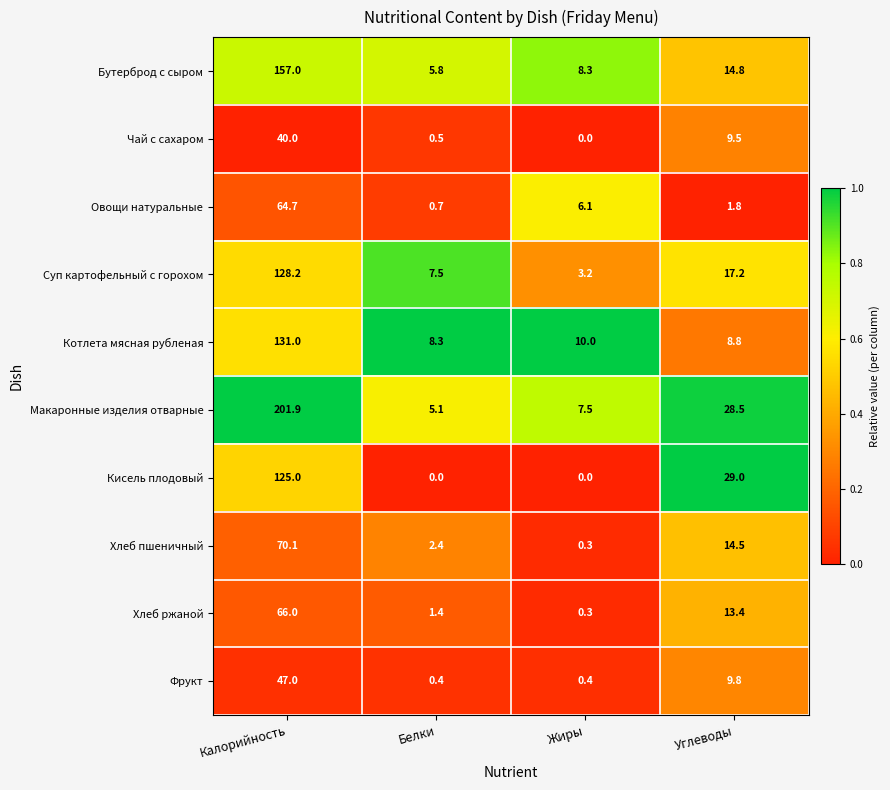

What is the difference between the maximum and minimum values in the Фрукт series?

46.6